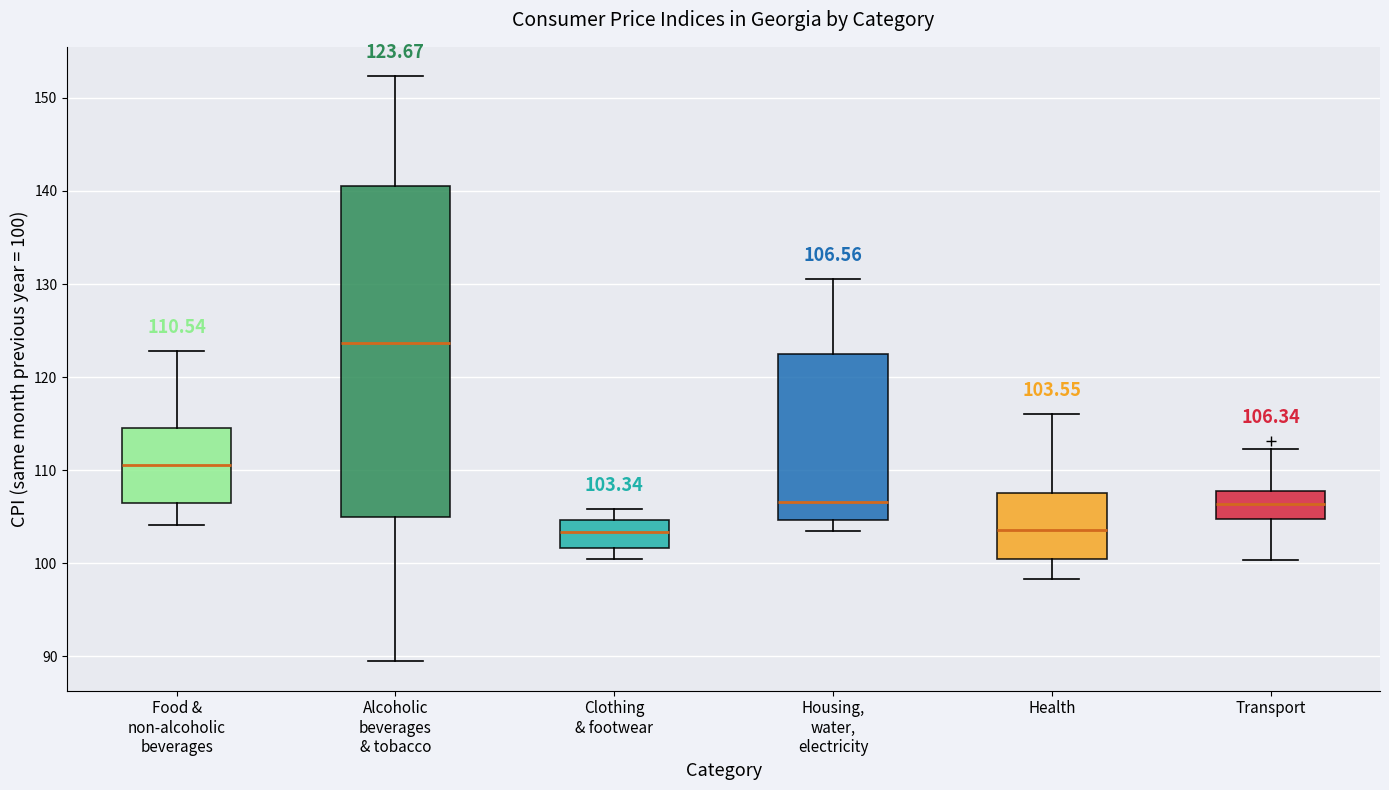

Which box has the highest median line?

Alcoholic beverages & tobacco